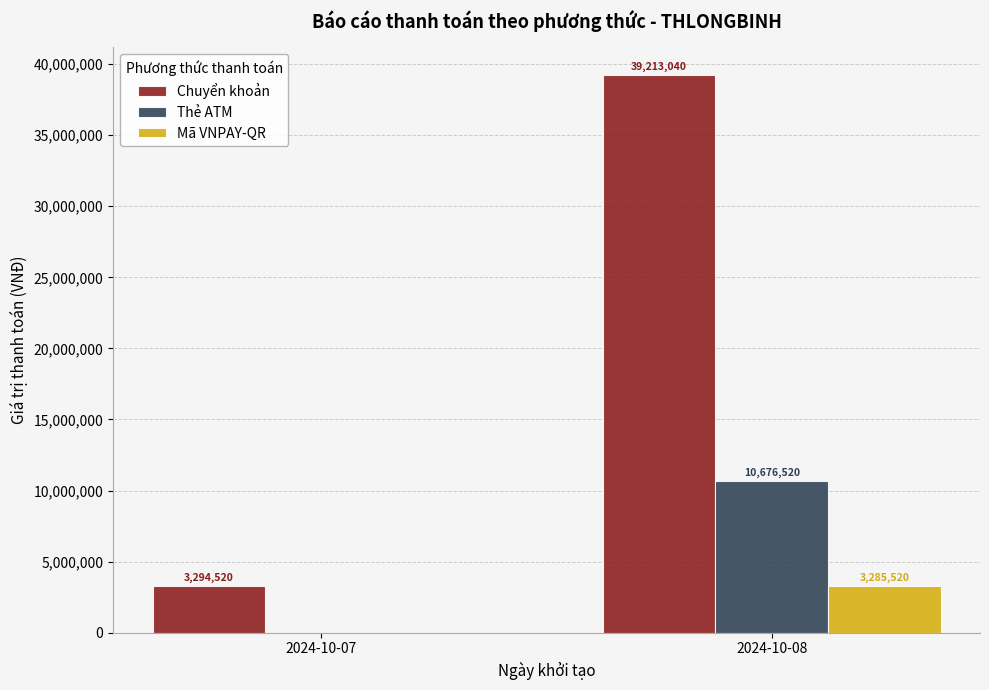

What is the sum of all Chuyển khoản values?

42507560